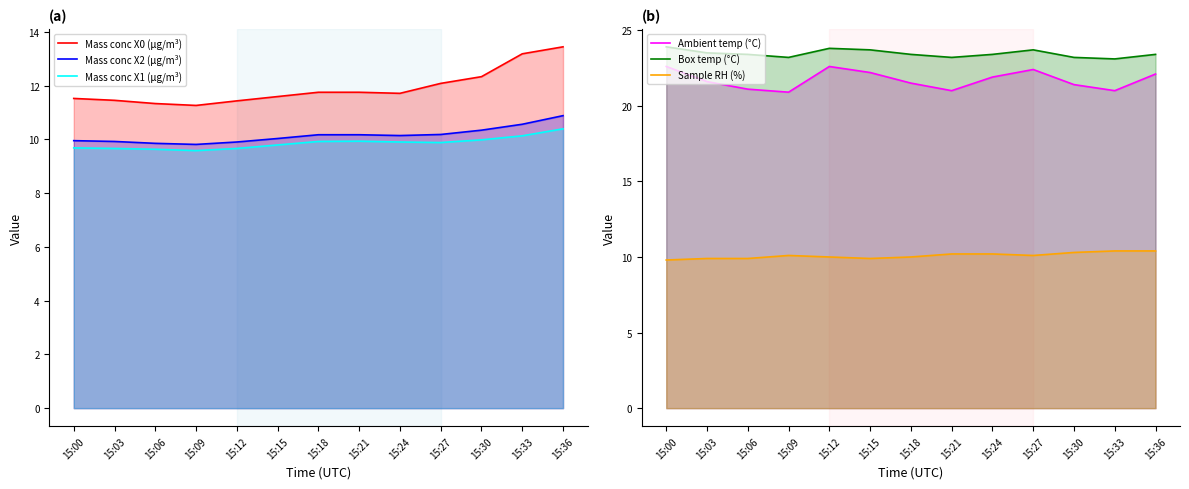

Where is the first local maximum for Mass conc X1 (μg/m³)?

15:21